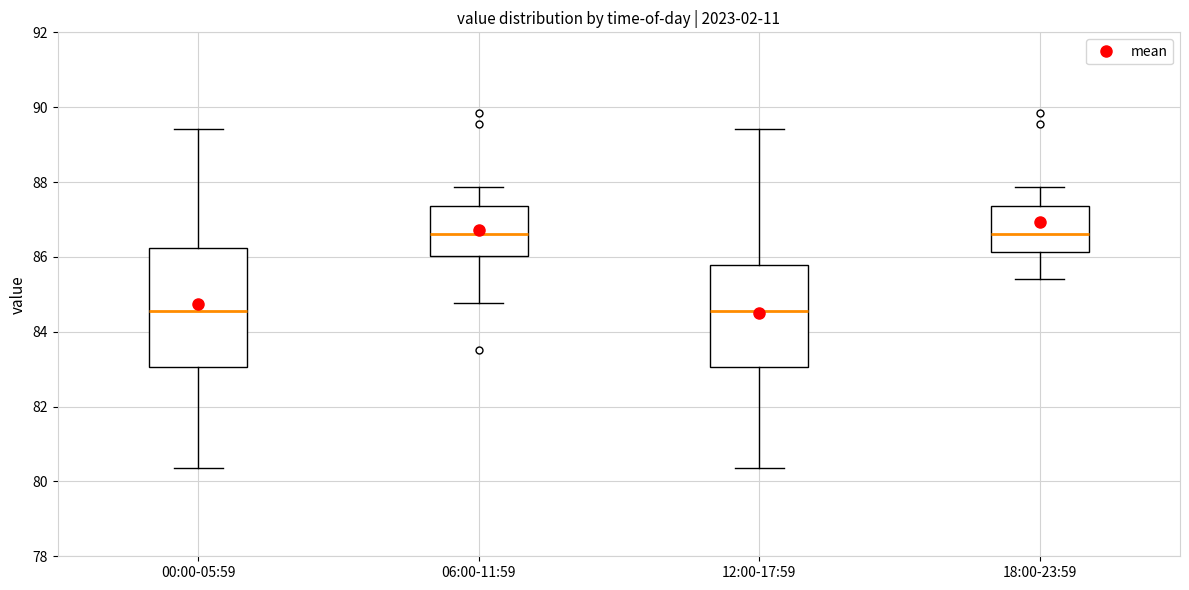

Reading left to right, read every box against the y-axis: the position of its median line, the range the box covers, and the ends of its whiskers. The values are not printed on the chart, so give them approximately, as read against the axis.

00:00-05:59: median 84.6, box 83.0 to 86.2, whiskers 80.4 to 89.4
06:00-11:59: median 86.6, box 86.0 to 87.4, whiskers 84.8 to 87.8
12:00-17:59: median 84.6, box 83.0 to 85.8, whiskers 80.4 to 89.4
18:00-23:59: median 86.6, box 86.2 to 87.4, whiskers 85.4 to 87.8